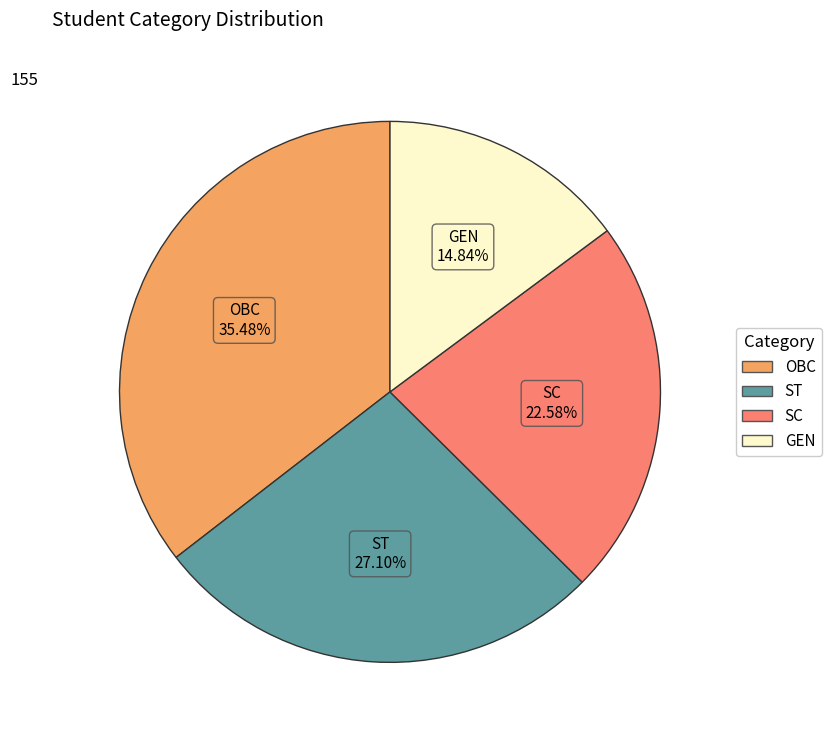

How many slices are in this pie chart?

4